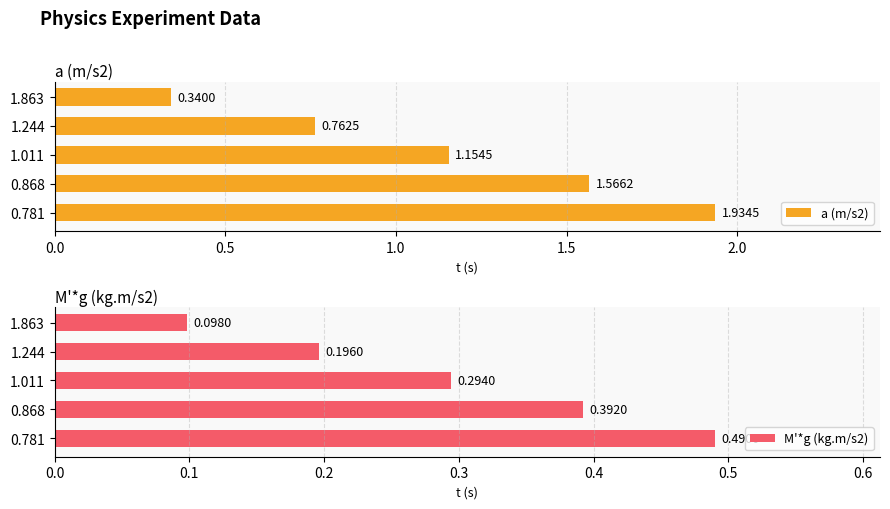

What is the difference between the a (m/s2) values at 1.863 and 1.244?

0.4